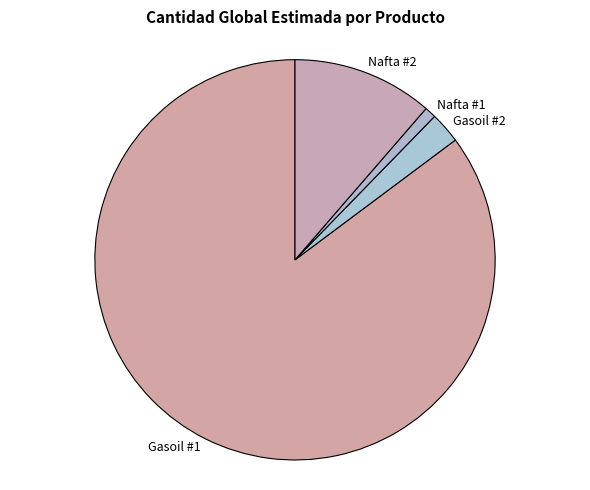

The Nafta #1 slice represents 1% of the pie. True or false?

True